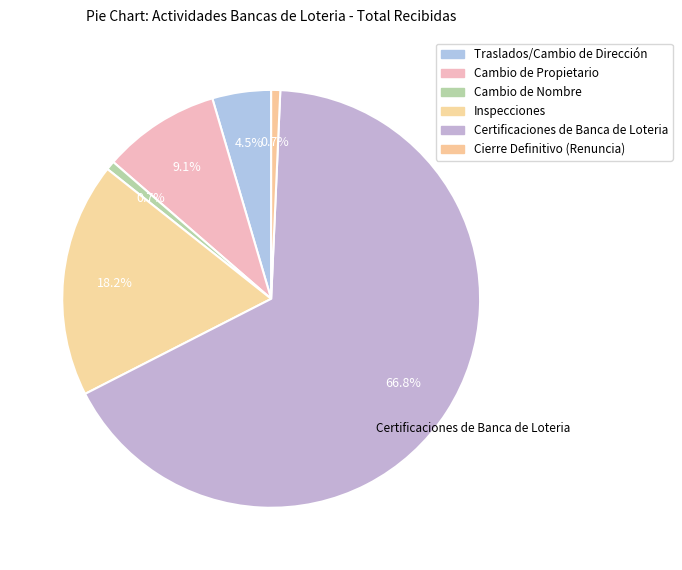

How many segments does this pie chart have?

6